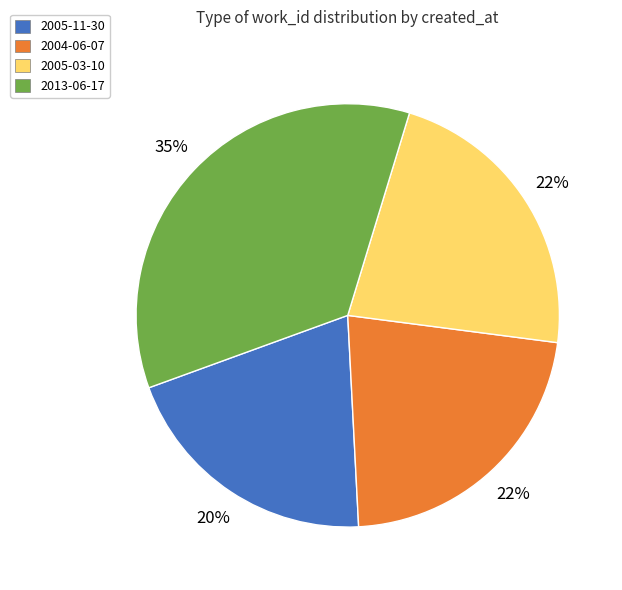

To the nearest percent, what is the difference between the largest and smallest slice percentages?

15%